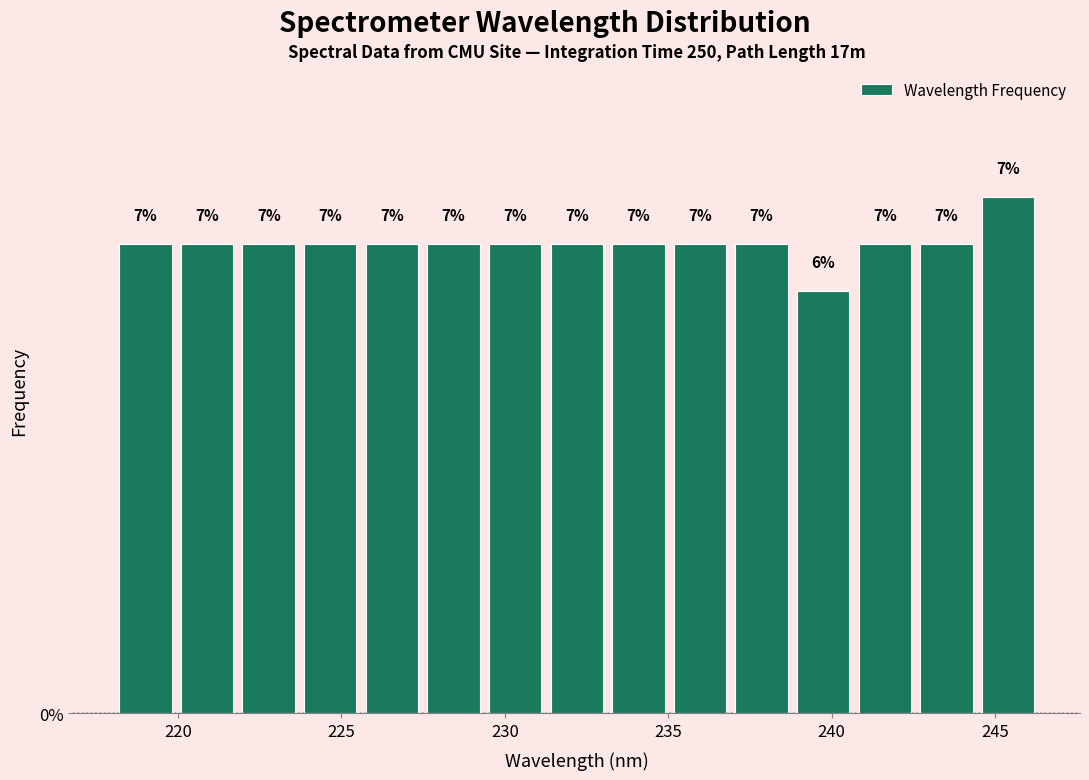

Around what value on the x-axis is the tallest bar? Give the approximate position of its centre, as read against the axis.

245.5